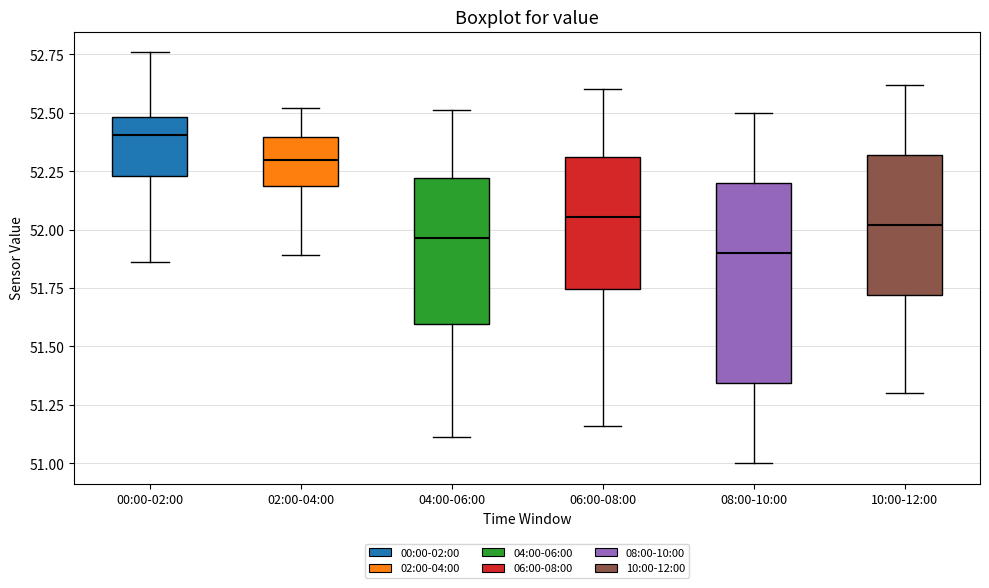

Where does the lower whisker of the box for 04:00-06:00 end on the y-axis? The values are not printed on the chart, so give them approximately, as read against the axis.

51.10